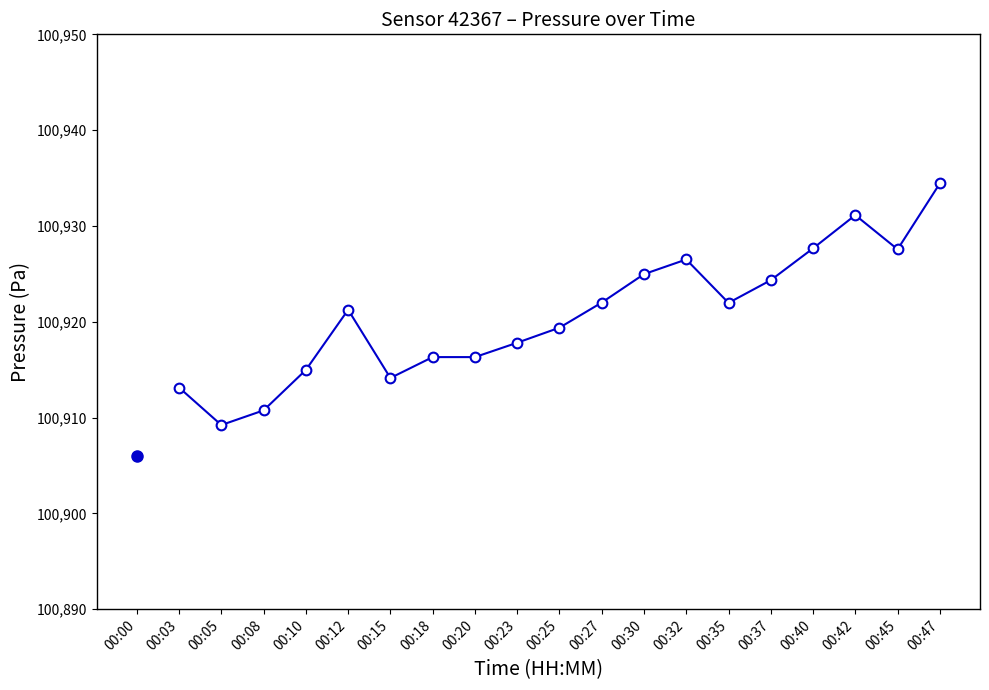

At which category does the data reach its first local valley?

00:05